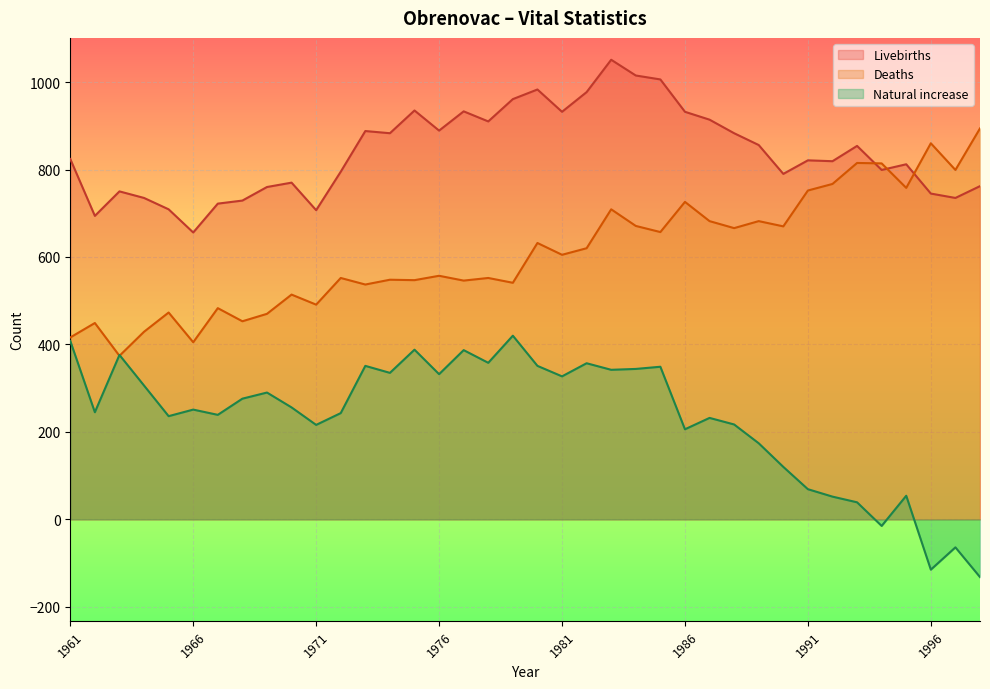

Where do Deaths and Natural increase first cross each other?

1962 and 1963